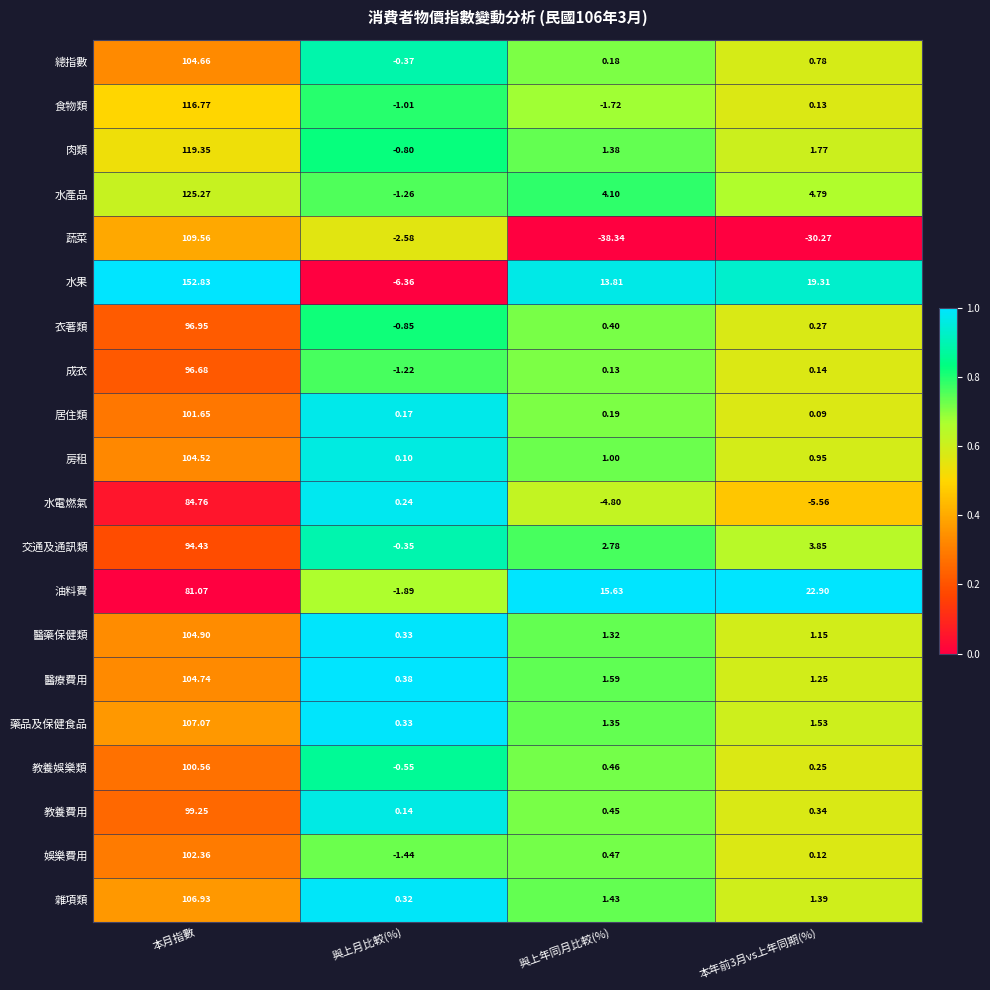

Rank the series at 本年前3月vs上年同期(%) from lowest to highest value.

蔬菜, 水電燃氣, 居住類, 娛樂費用, 食物類, 成衣, 教養娛樂類, 衣著類, 教養費用, 總指數, 房租, 醫藥保健類, 醫療費用, 雜項類, 藥品及保健食品, 肉類, 交通及通訊類, 水產品, 水果, 油料費